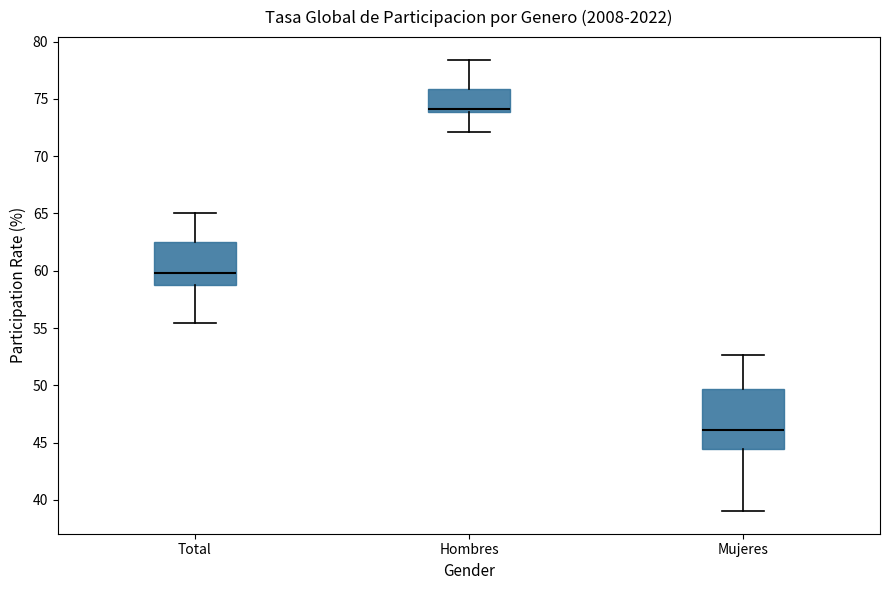

Which box has the lowest median line?

Mujeres